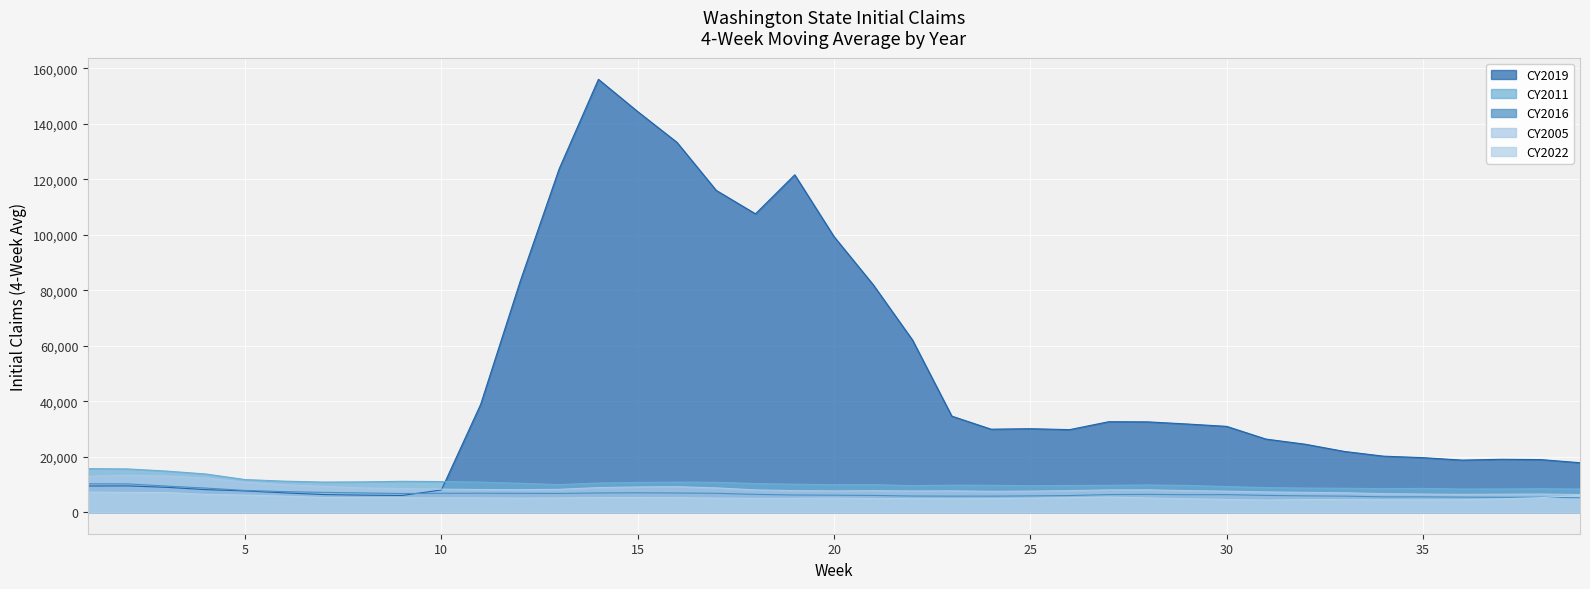

At 28, list the series in order from smallest to largest.

CY2022, CY2016, CY2005, CY2011, CY2019